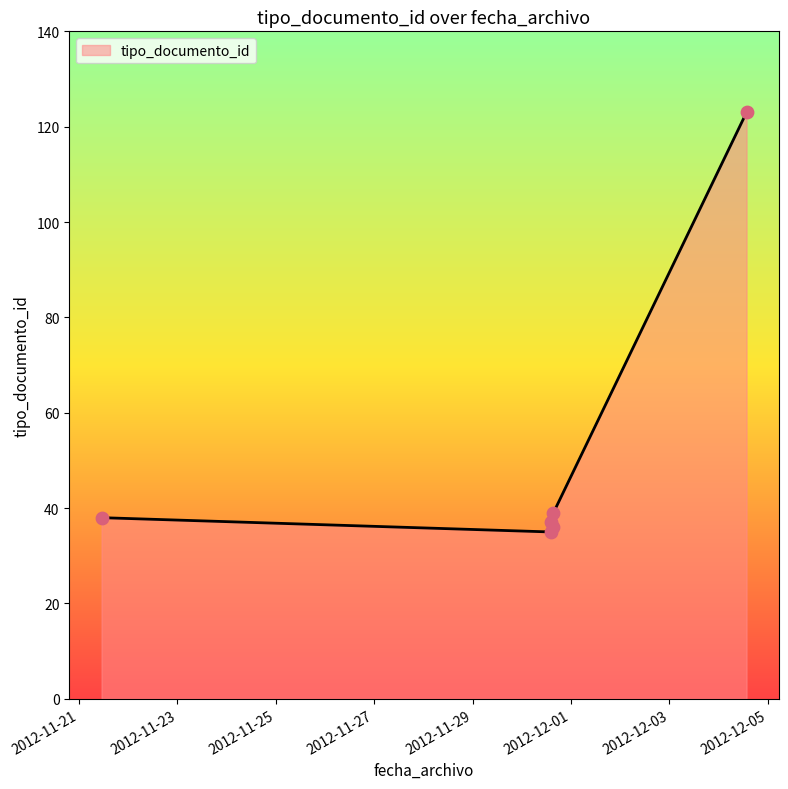

Which has a higher value, 2012-12-04 13:39:13 or 2012-11-30 14:13:53?

2012-12-04 13:39:13